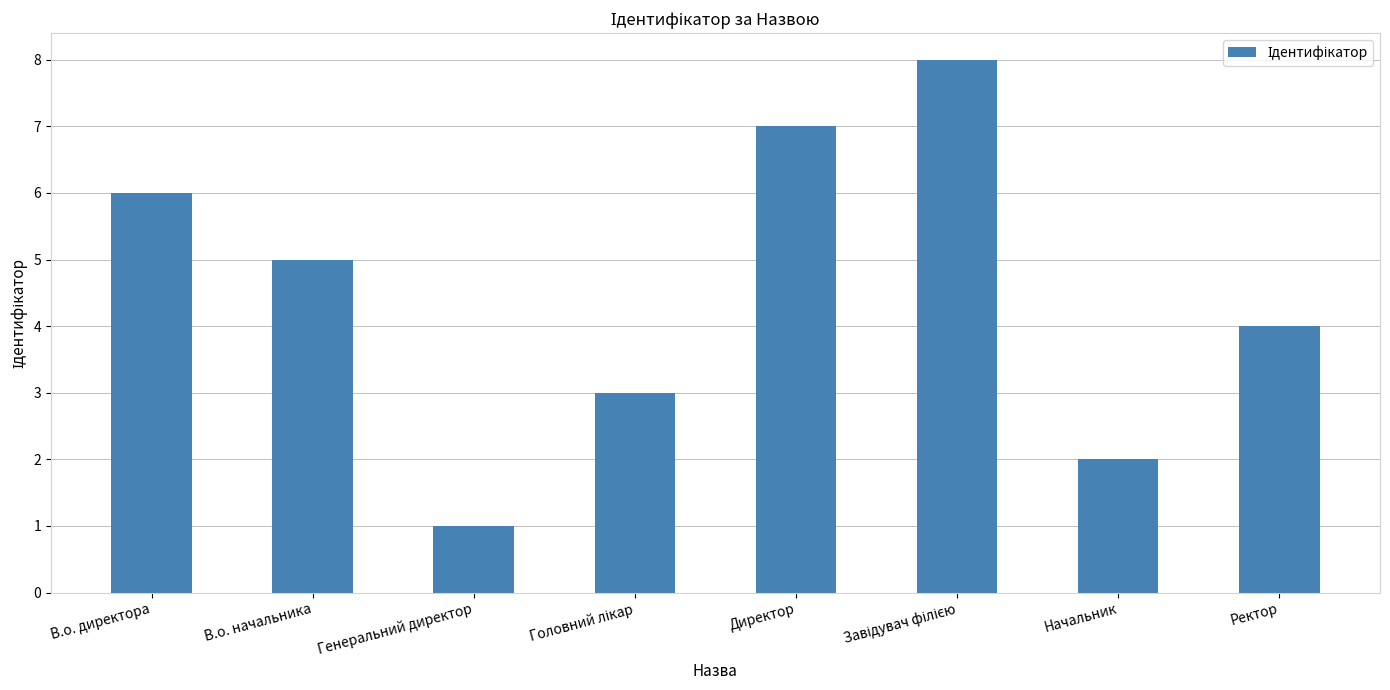

Read the value at В.о. директора.

6